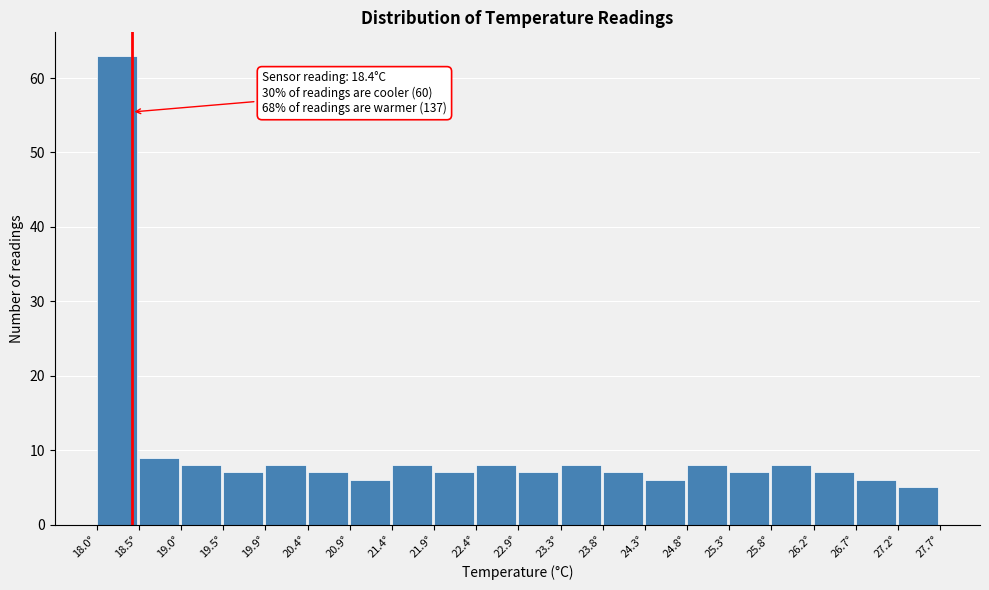

Which range on the x-axis has the tallest bar?

18.000 to 18.485